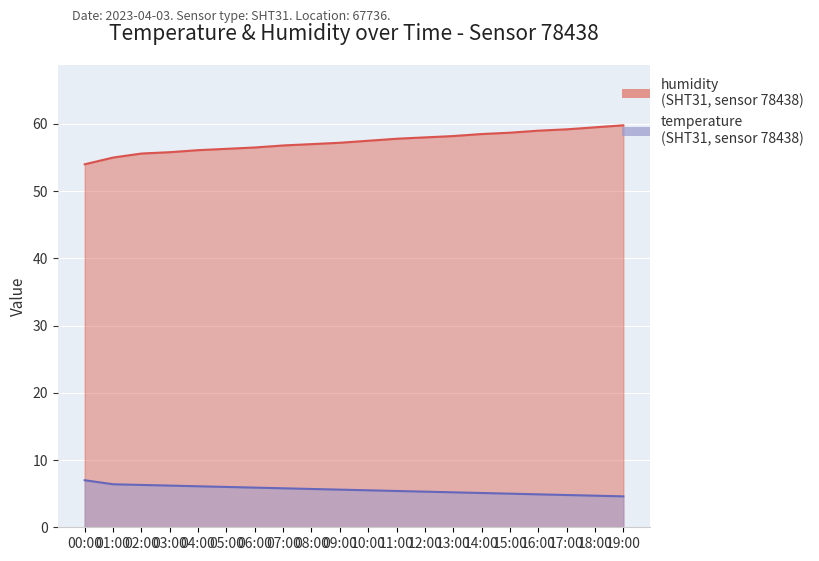

How many categories are shown in the chart?

20